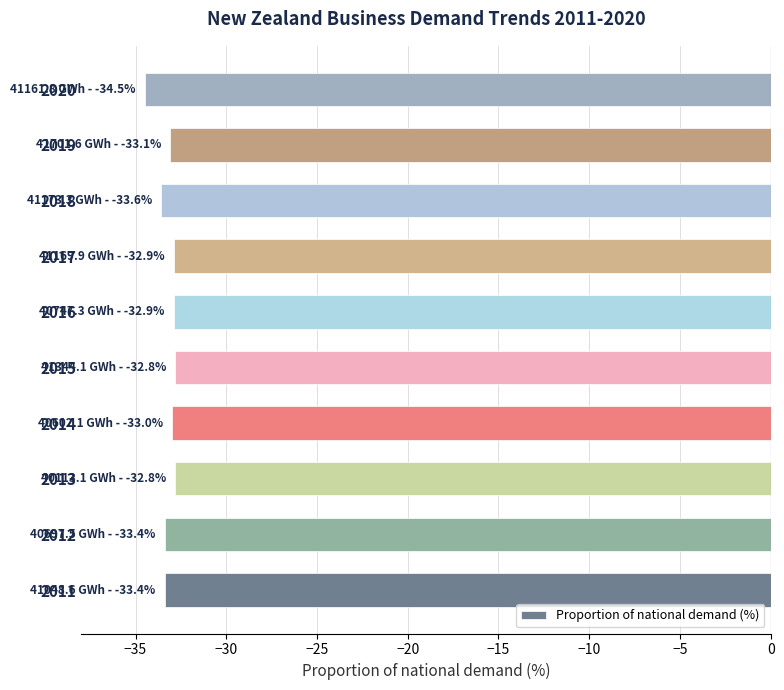

What is the change in value from 2012 to 2020?

-1.1